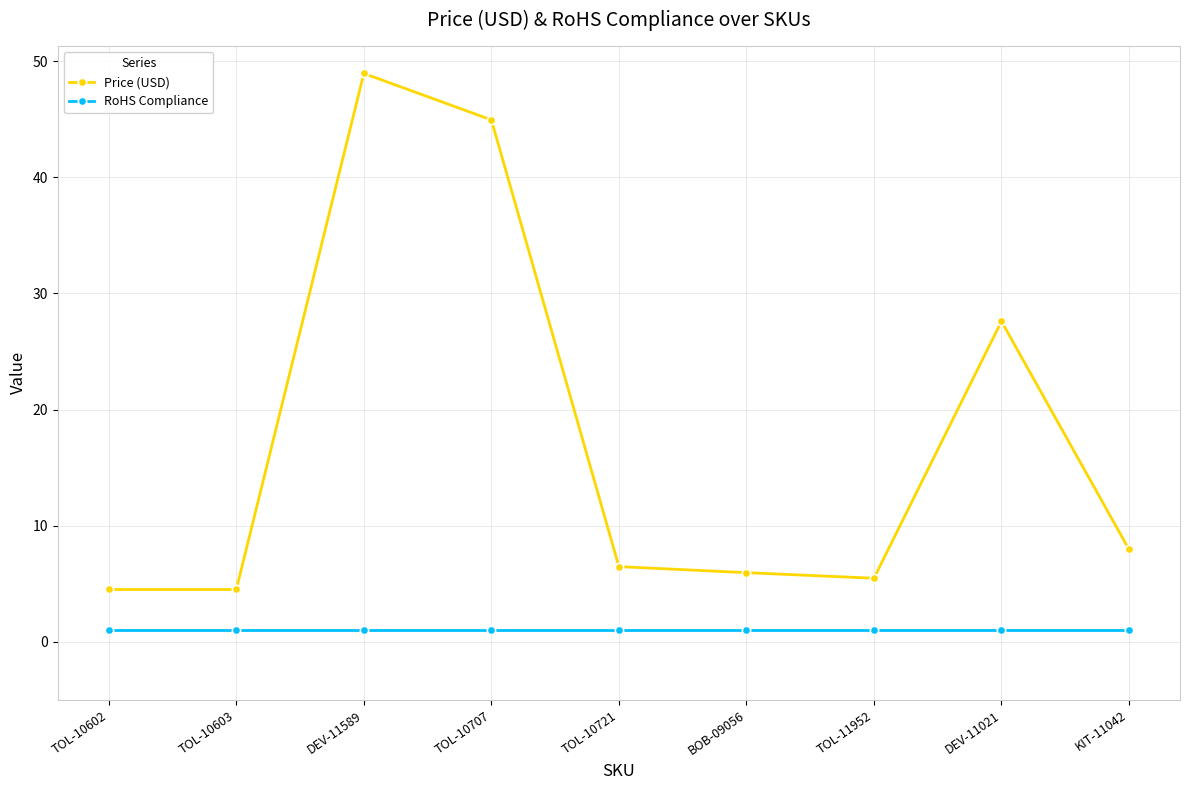

What is the sum of all Price (USD) values?

156.3